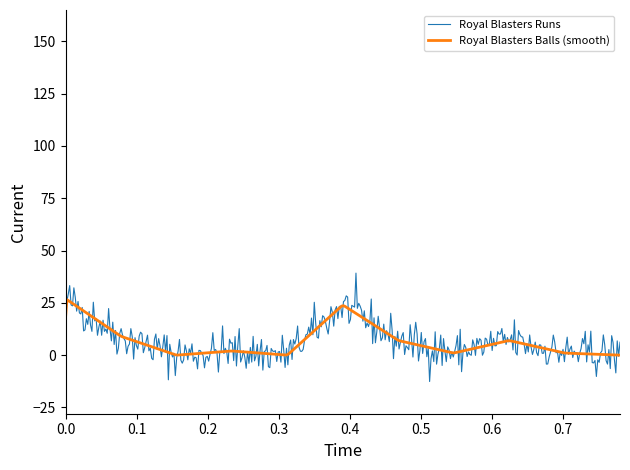

Rank the series by their maximum value, from lowest to highest.

Royal Blasters Balls (smooth), Royal Blasters Runs